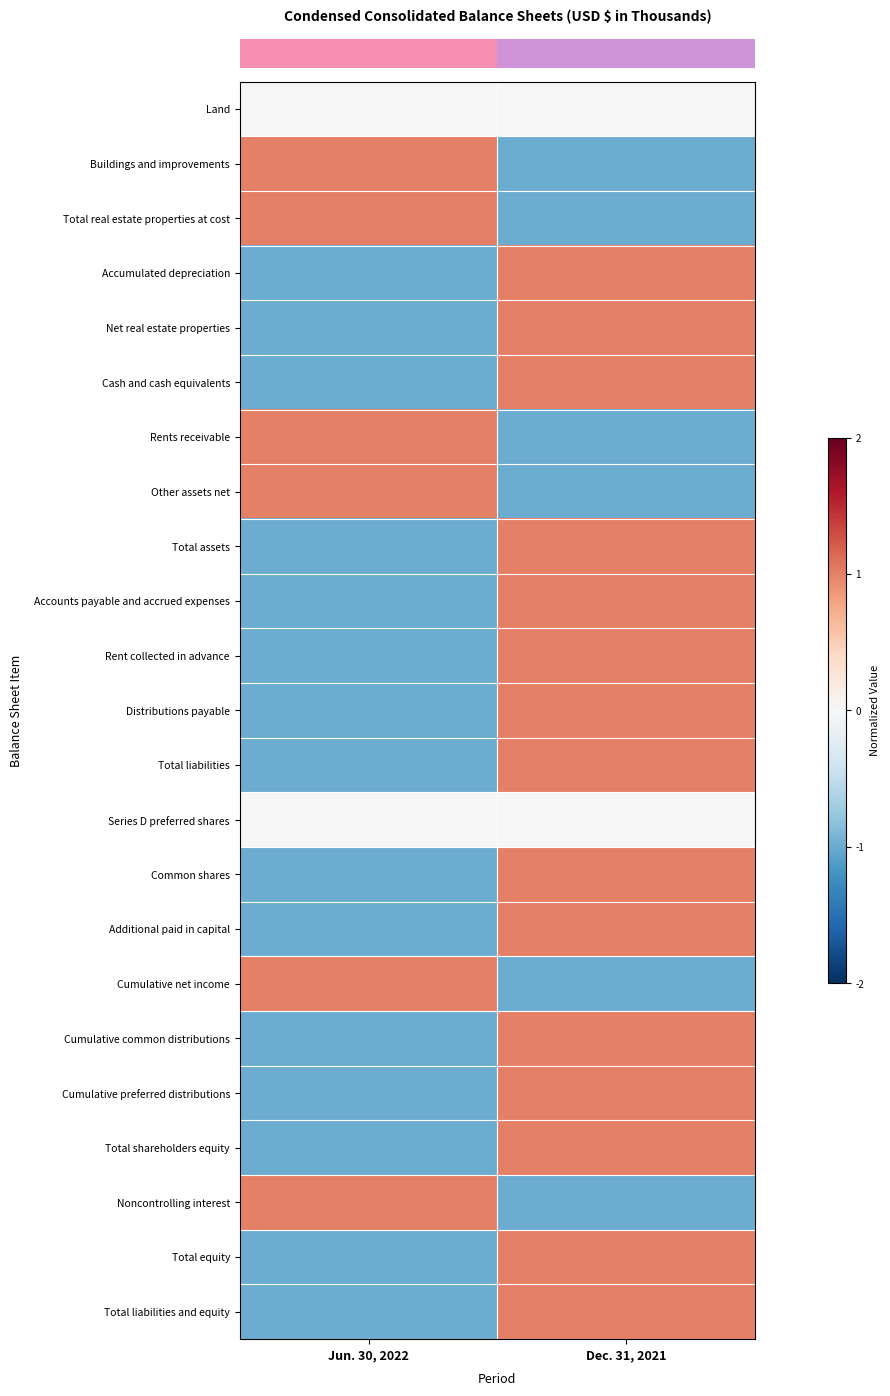

What is the difference between the highest and lowest values at Jun. 30, 2022?

2